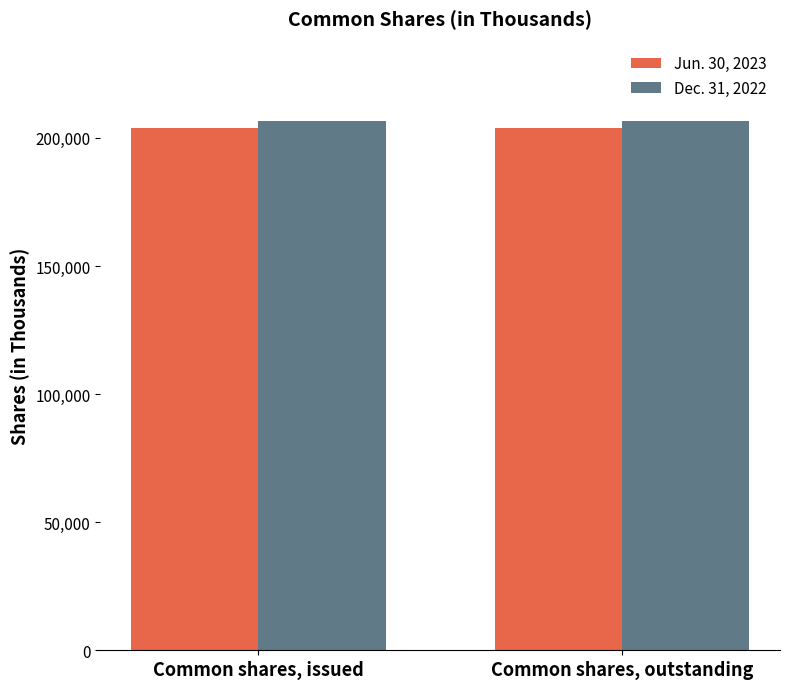

Rank the series by their average value, from lowest to highest.

Jun. 30, 2023, Dec. 31, 2022